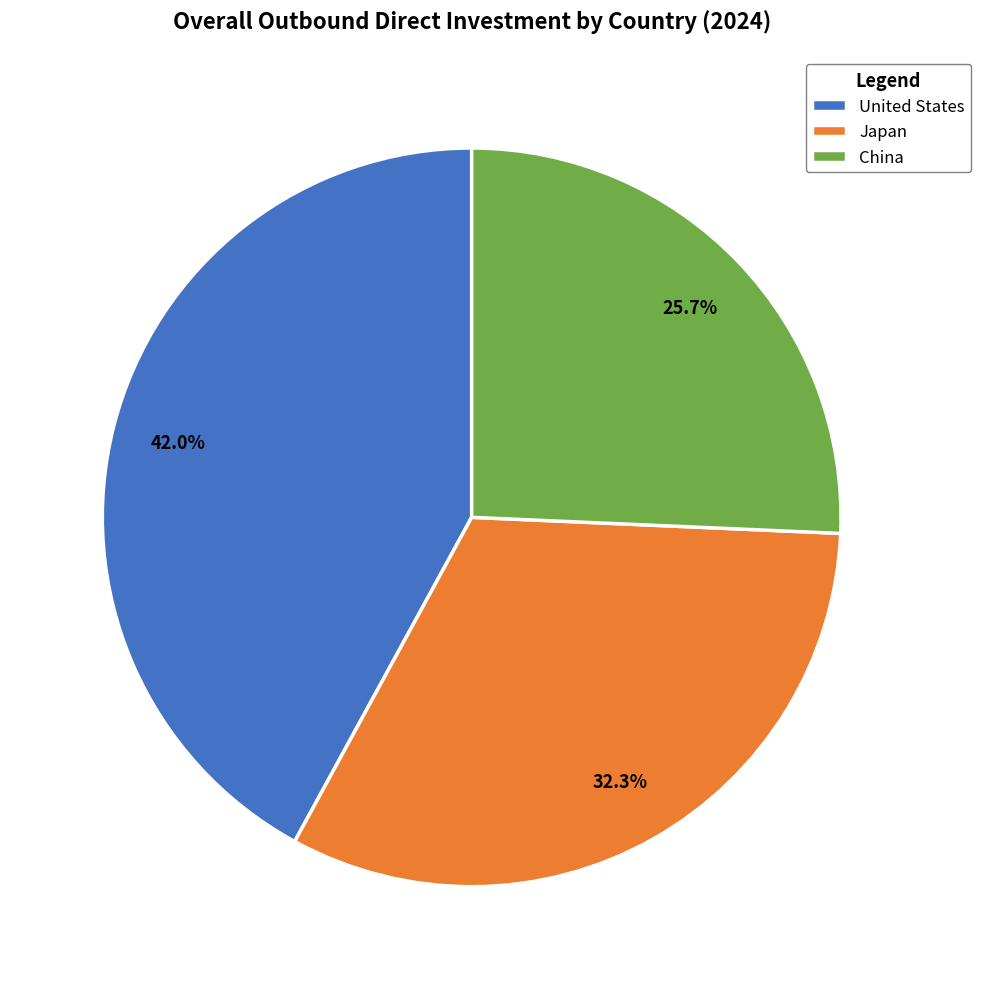

Between Japan and China, which is larger?

Japan